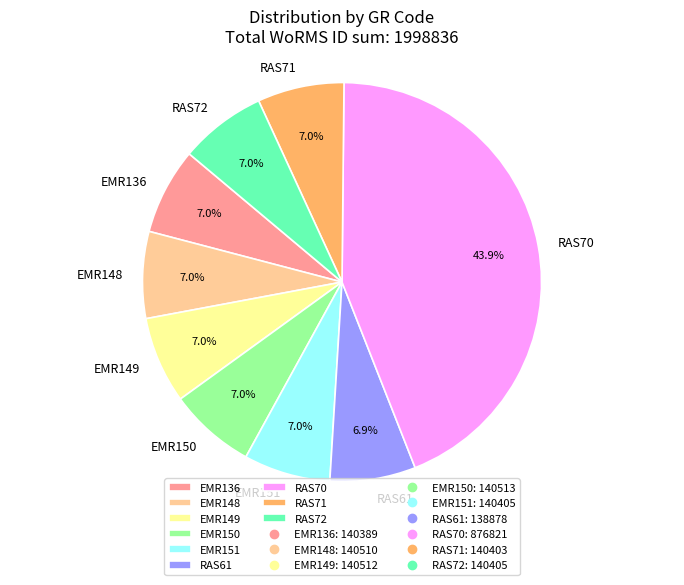

The RAS70 slice represents 44% of the pie. True or false?

True